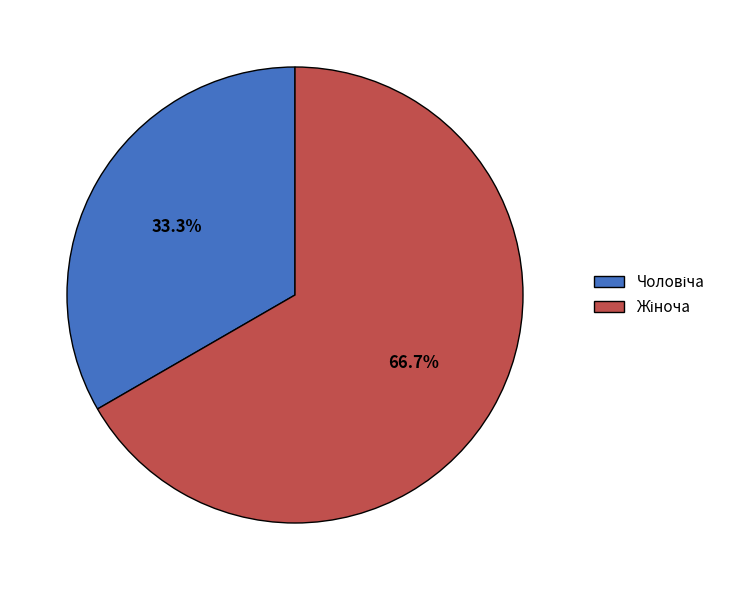

Is there any slice that represents more than half of the pie?

Yes